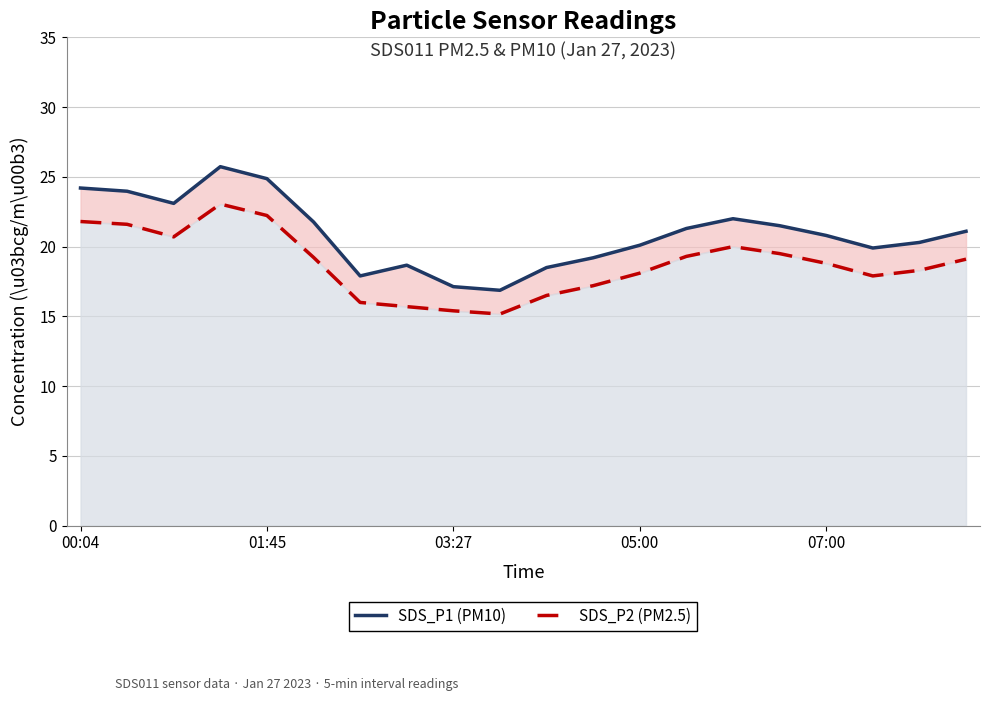

List the series in order of their peak value, highest first.

SDS_P1 (PM10), SDS_P2 (PM2.5)